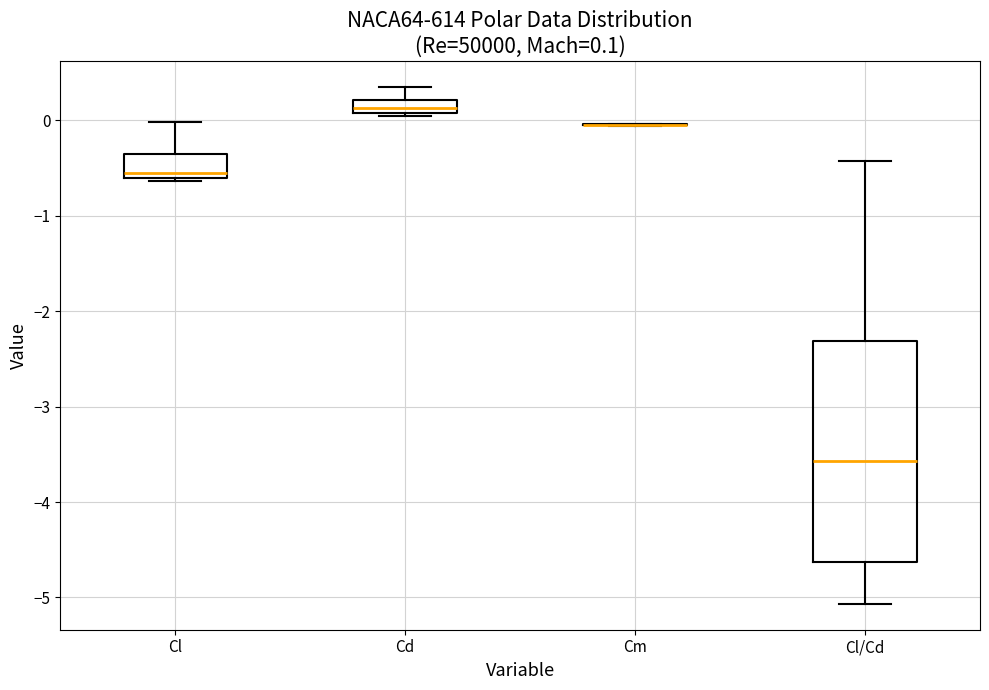

Comparing the boxes themselves (not the whiskers), which one is the tallest?

Cl/Cd